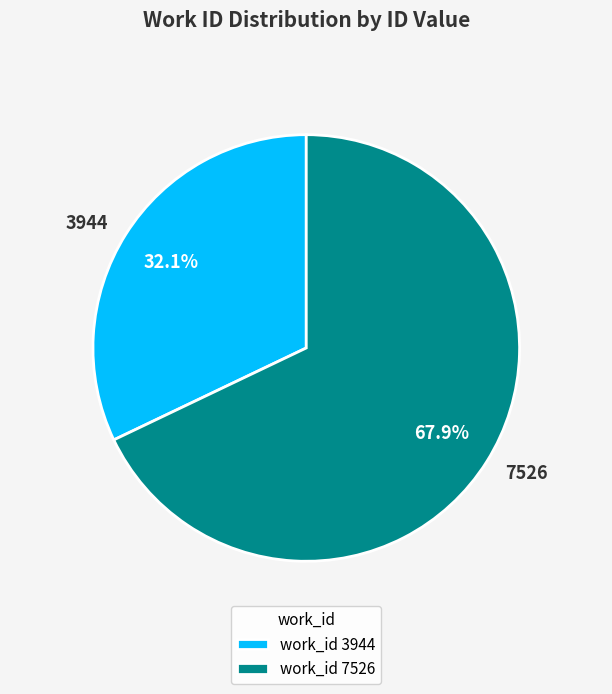

What portion of the pie excludes 7526?

32.1%